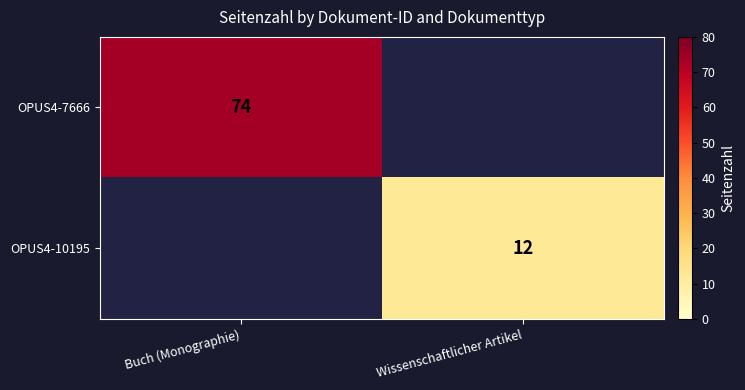

Is it true that OPUS4-10195 equals 12 at Wissenschaftlicher Artikel?

True